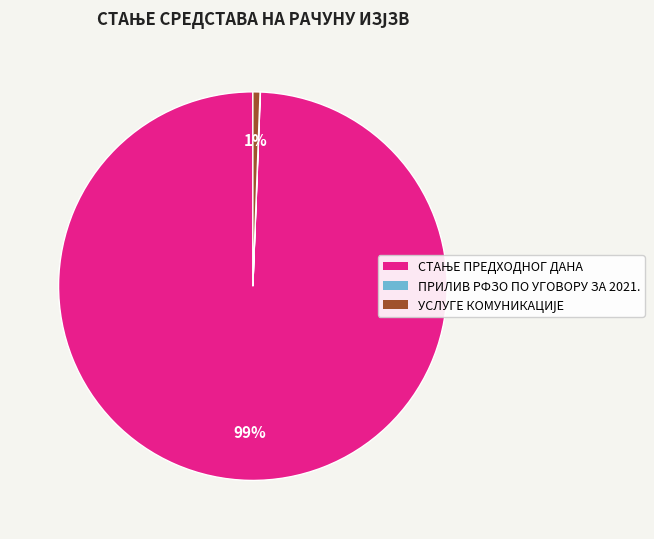

To the nearest percent, what is the average slice percentage?

33%